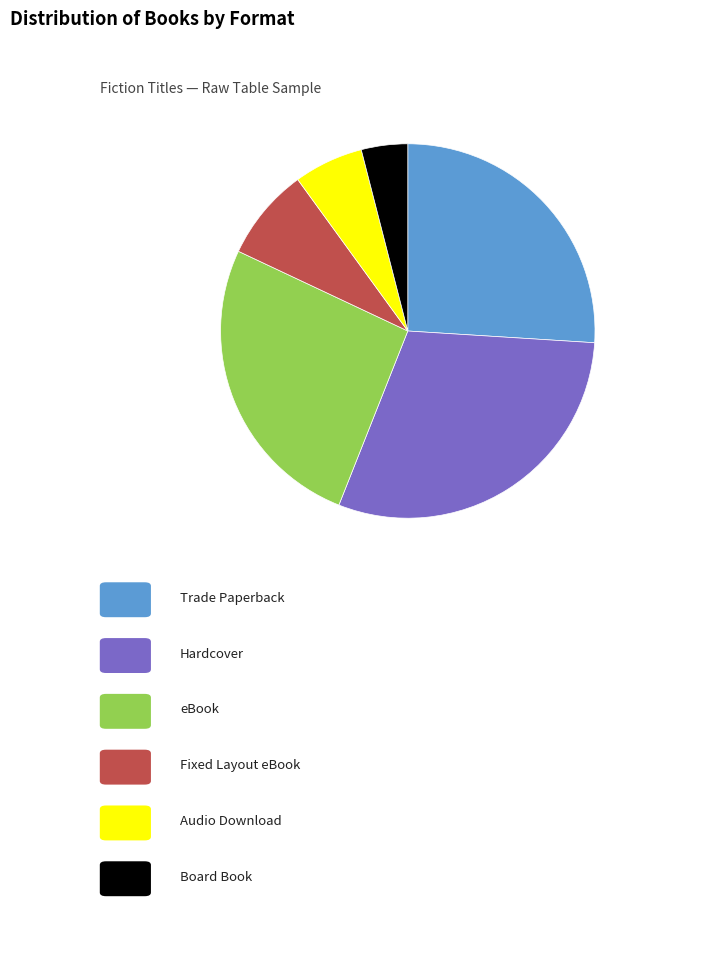

Does any single category account for the majority?

No